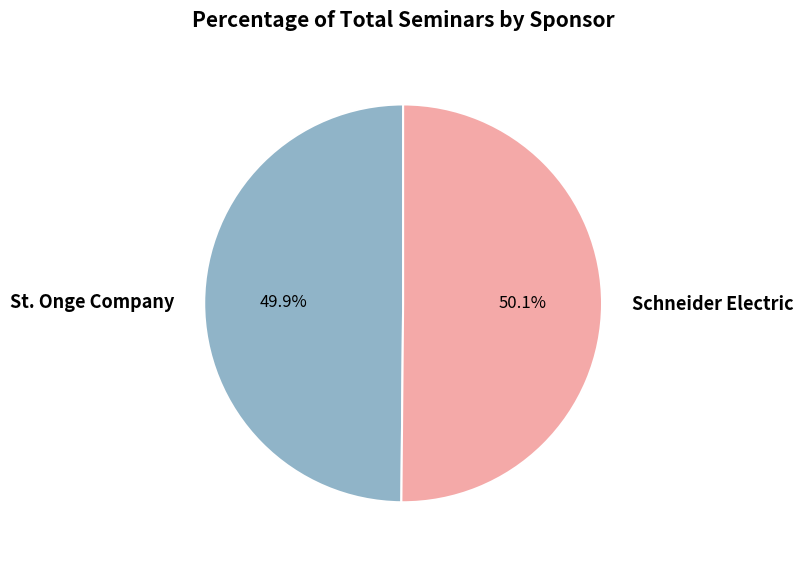

Approximately how many times larger is the value at Schneider Electric compared to St. Onge Company?

1.0